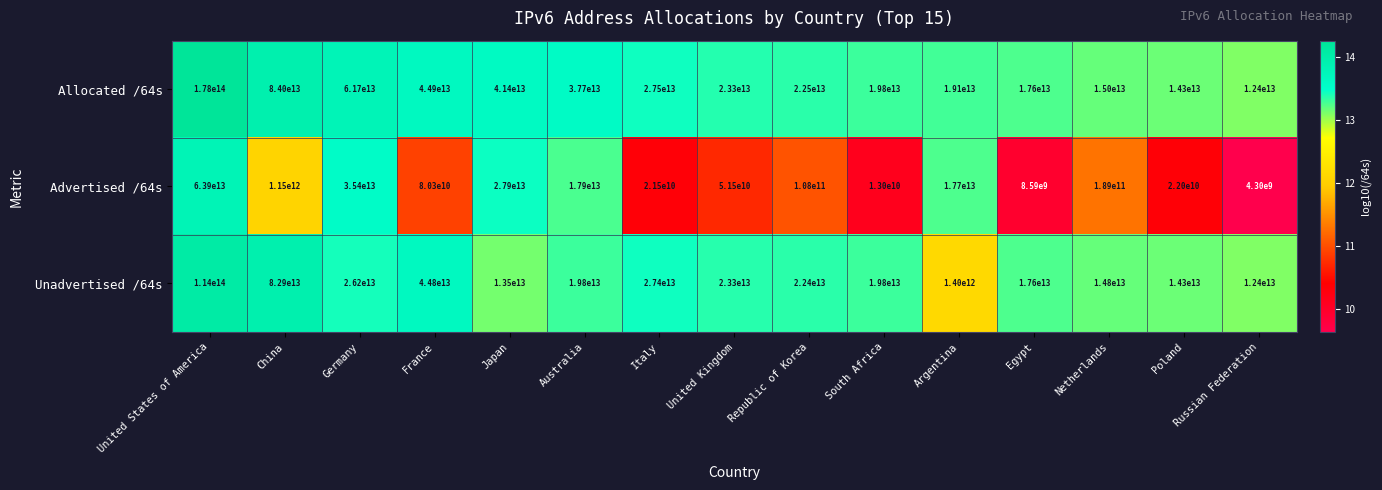

Where is Unadvertised /64s nearest to the value 57700000000000?

France